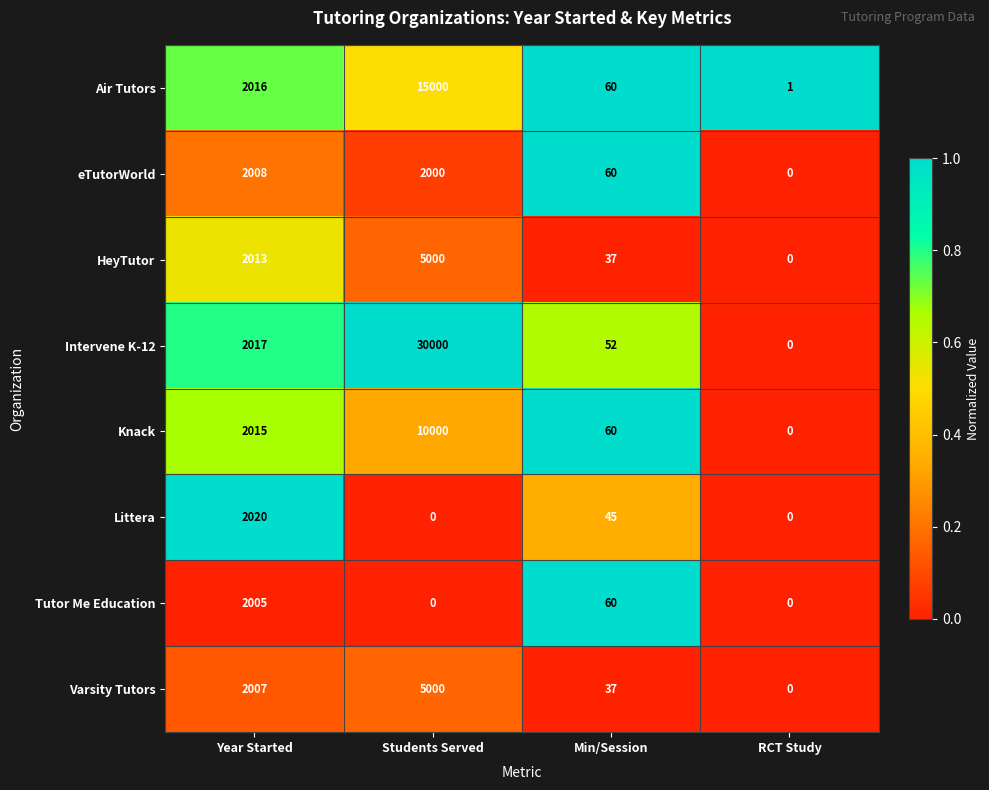

What is the difference between the second highest and second lowest values in the Knack series?

1955